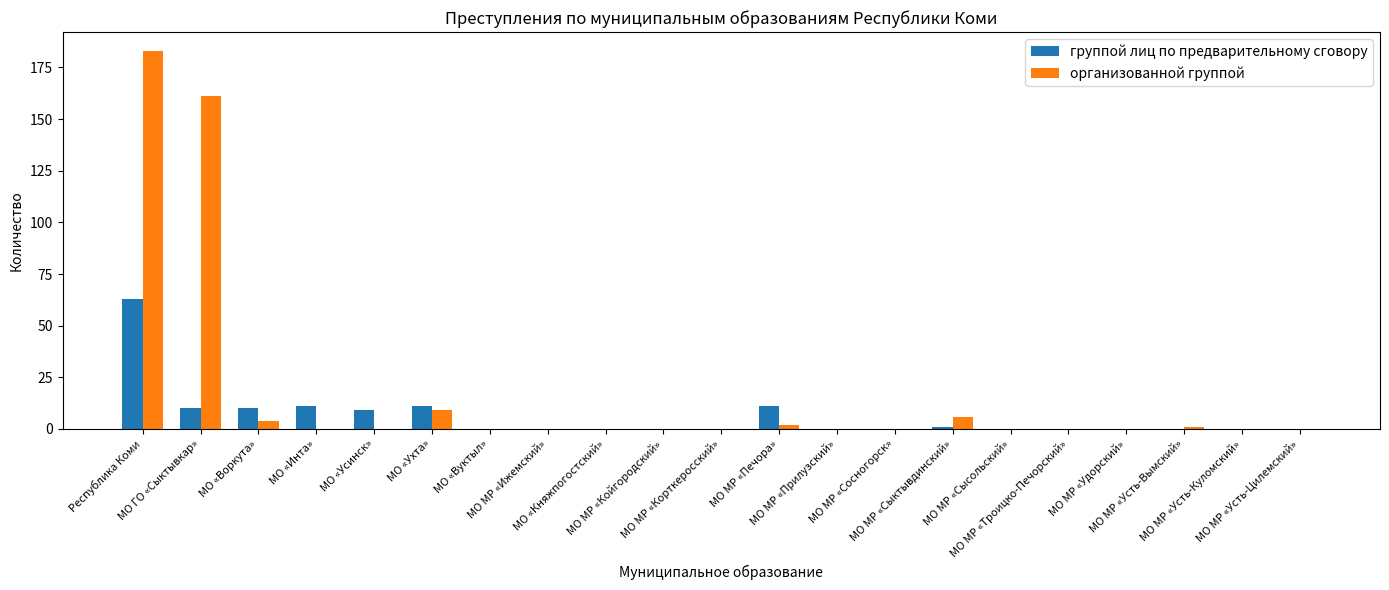

What is the maximum value for организованной группой?

183